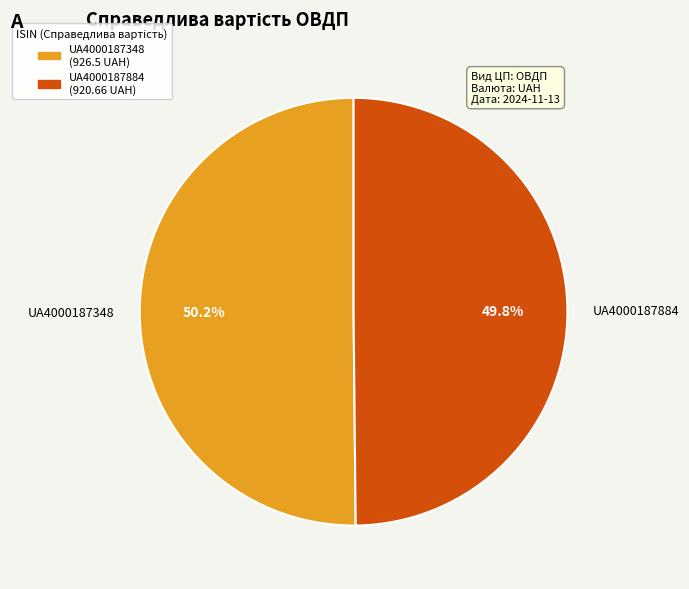

Combined, do UA4000187348 and UA4000187884 account for over 50%?

Yes